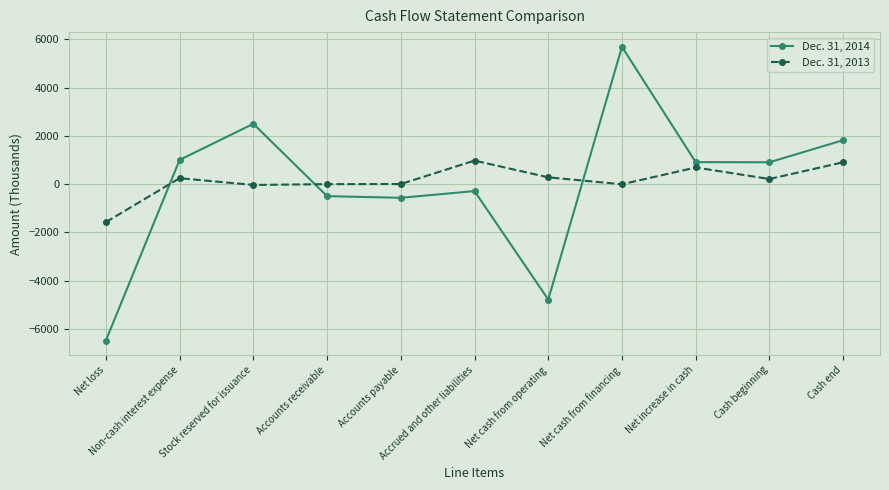

Which category has the highest value across all series?

Net cash from financing